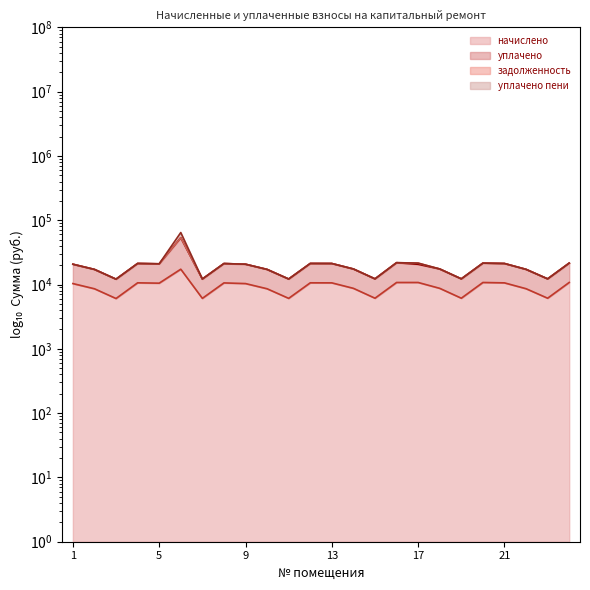

Reading left to right, transcribe all the data shown in this chart.

начислено: 10350.0	8594.6	6061.0	10631.5	10499.0	17316.1	6094.1	10598.4	10350.0	8594.6	6094.1	10631.5	10615.0	8727.1	6127.2	10764.0	10764.0	8727.1	6127.2	10764.0	10615.0	8611.2	6127.2	10780.6
уплачено: 20700.0	17189.3	12121.9	21263.0	20997.5	64357.2	12188.2	21196.8	20700.0	17189.3	12188.2	21263.0	21229.9	17454.2	12254.4	21889.7	21528.0	17454.2	12254.4	21528.0	21229.9	17222.4	12254.4	21561.1